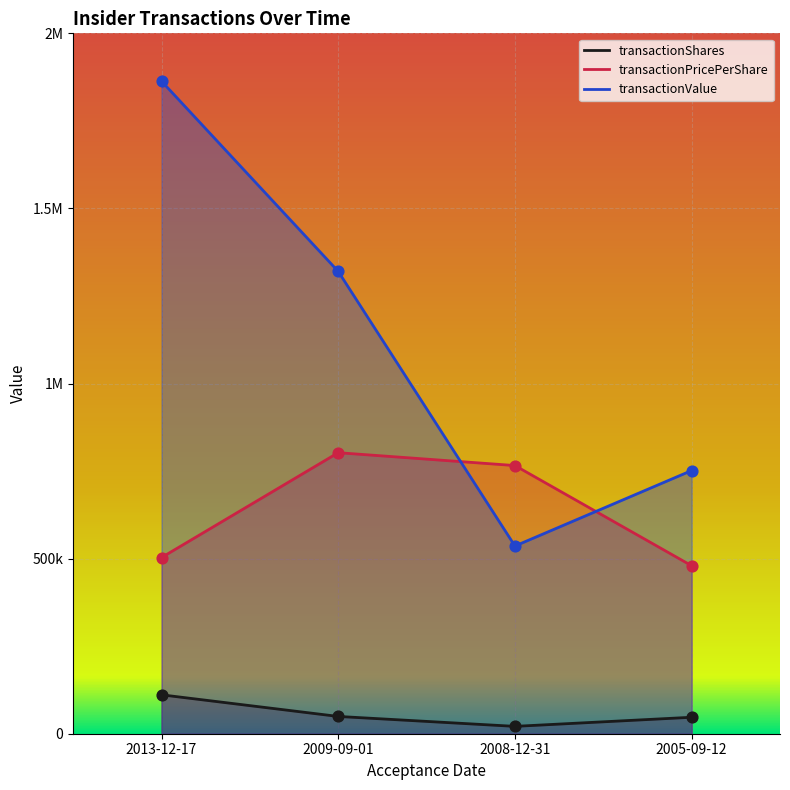

Which series has the largest Y range (max minus min)?

transactionValue